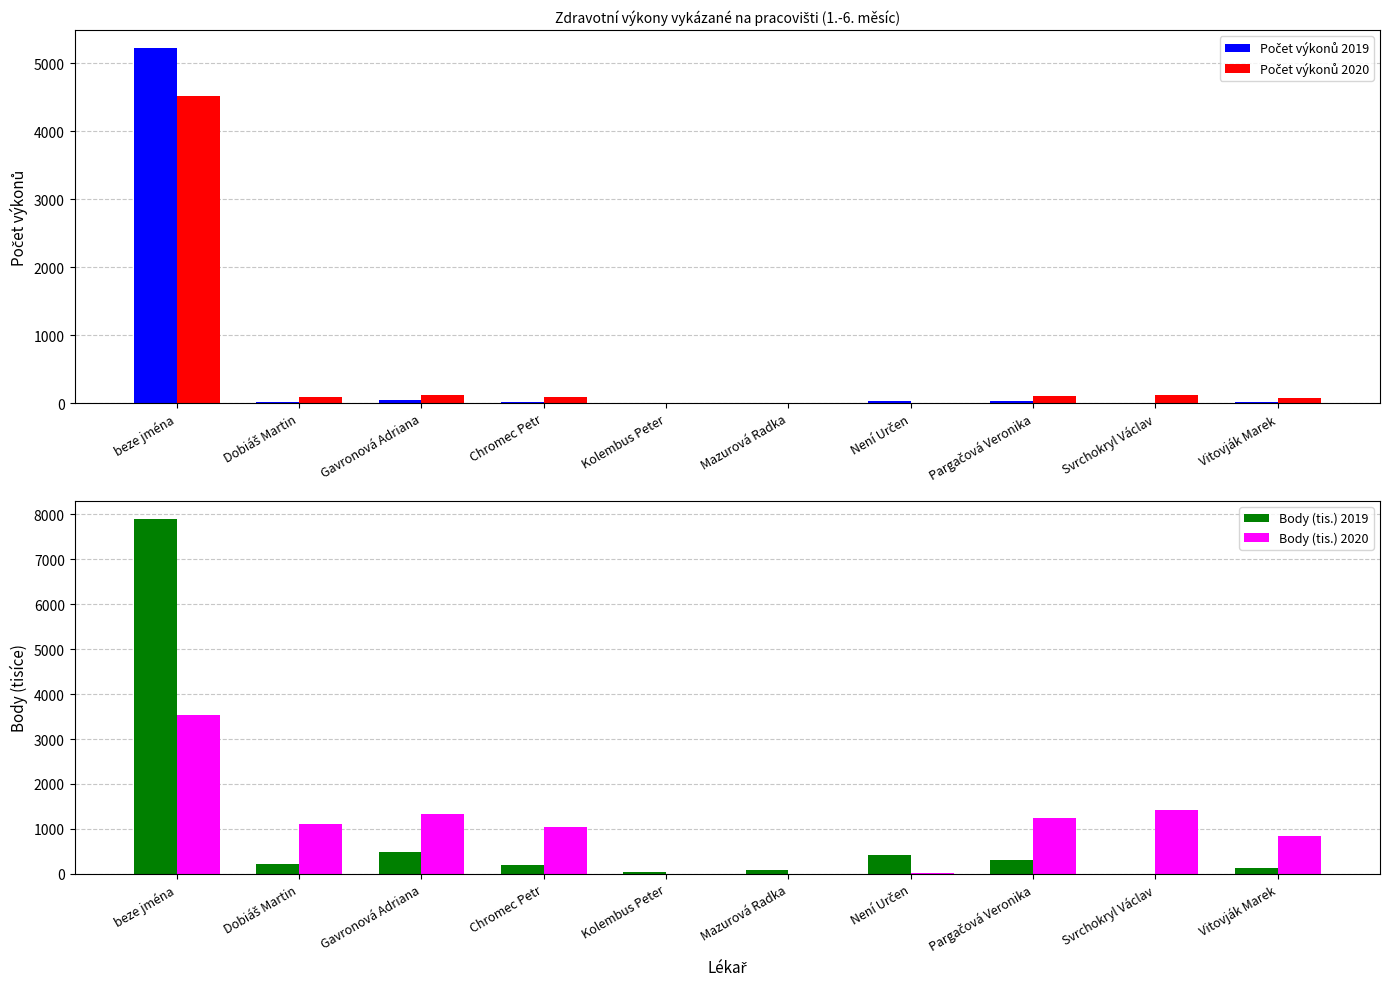

Count the number of data series in this chart.

4